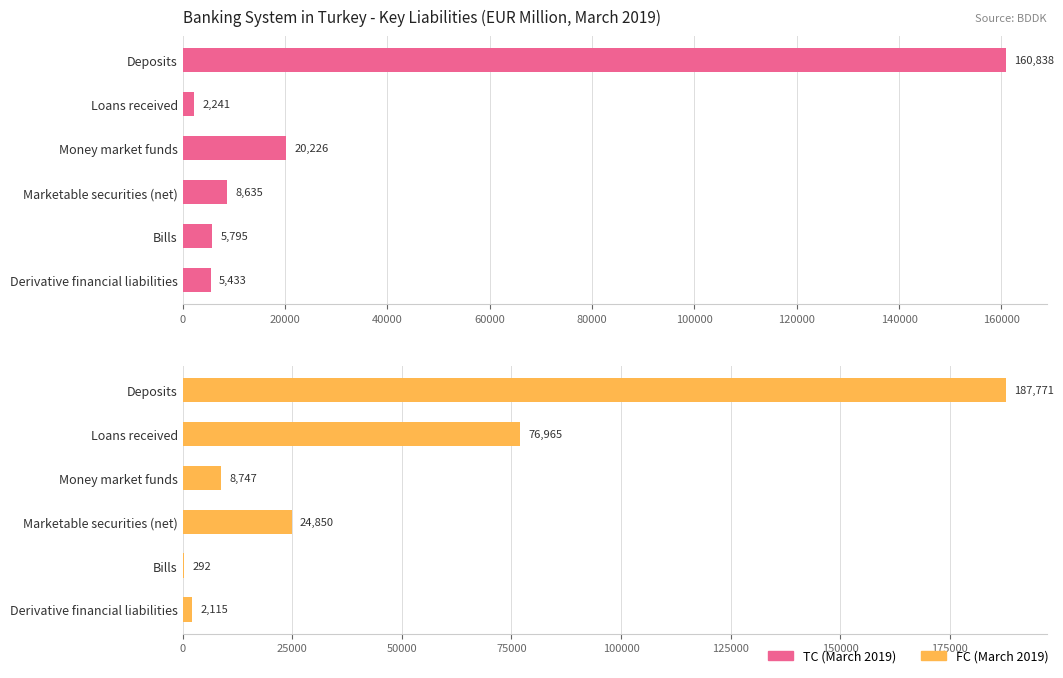

Is the value of FC (March 2019) at Bills greater than the value of TC (March 2019) at Money market funds?

No